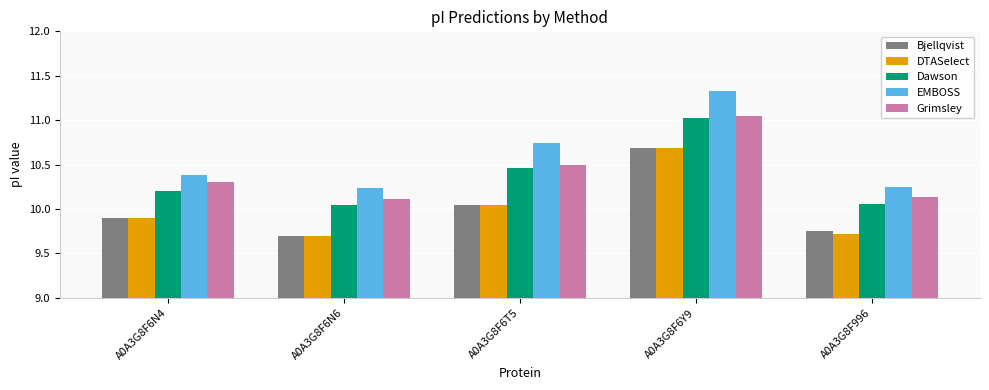

At which label is DTASelect closest to 10?

A0A3G8F6T5